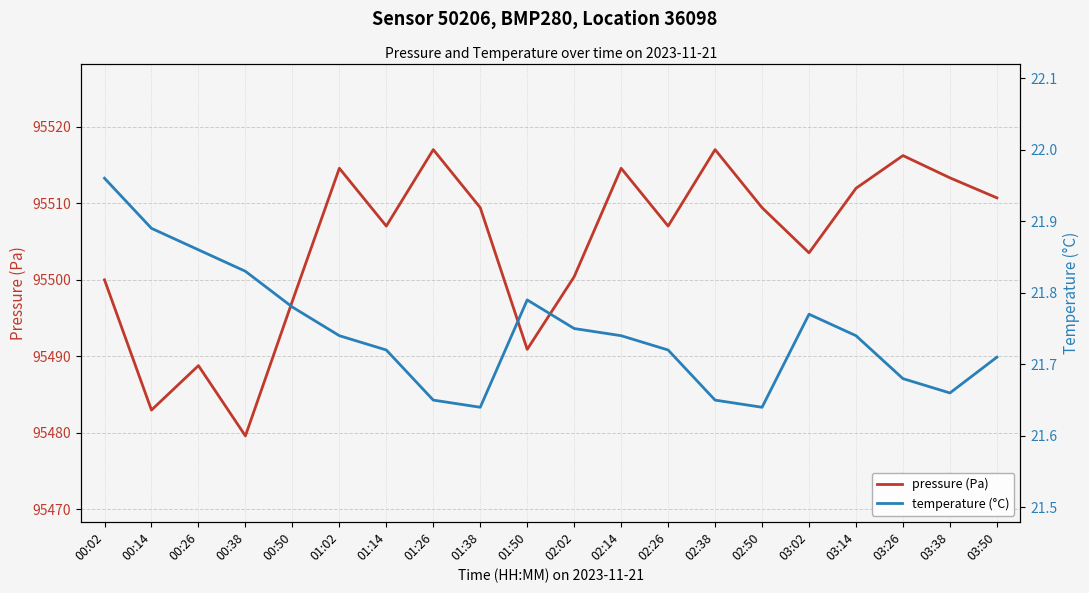

Between 02:38 and 01:50, which is larger?

02:38